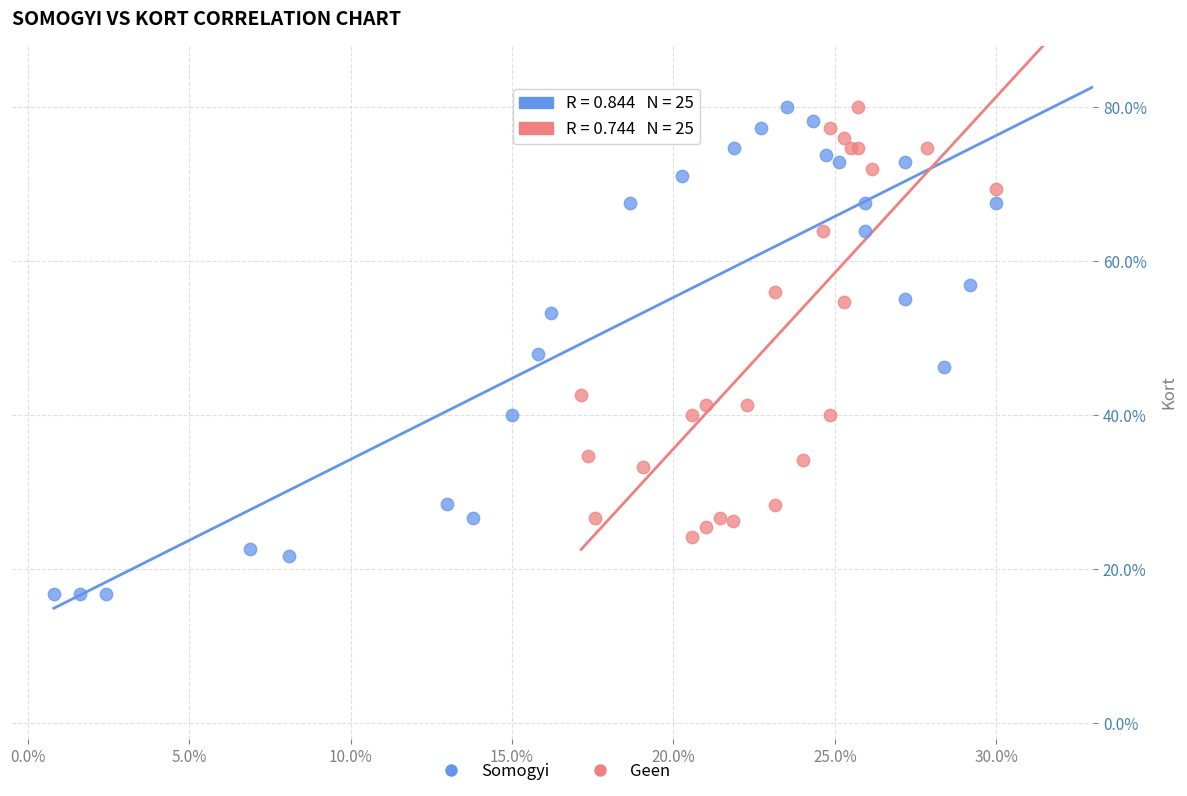

Which series contains the lowest Y value?

Somogyi